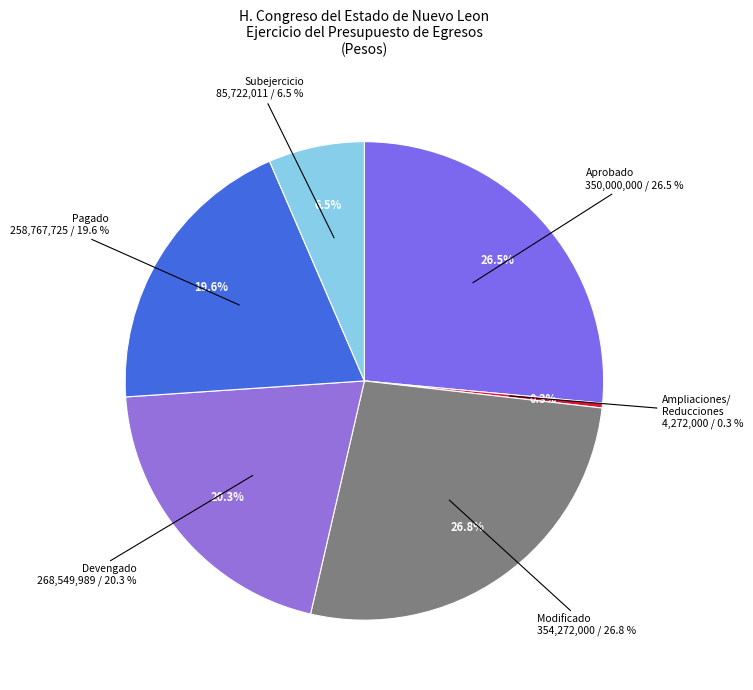

Is it true that Aprobado is 15% of the pie?

False